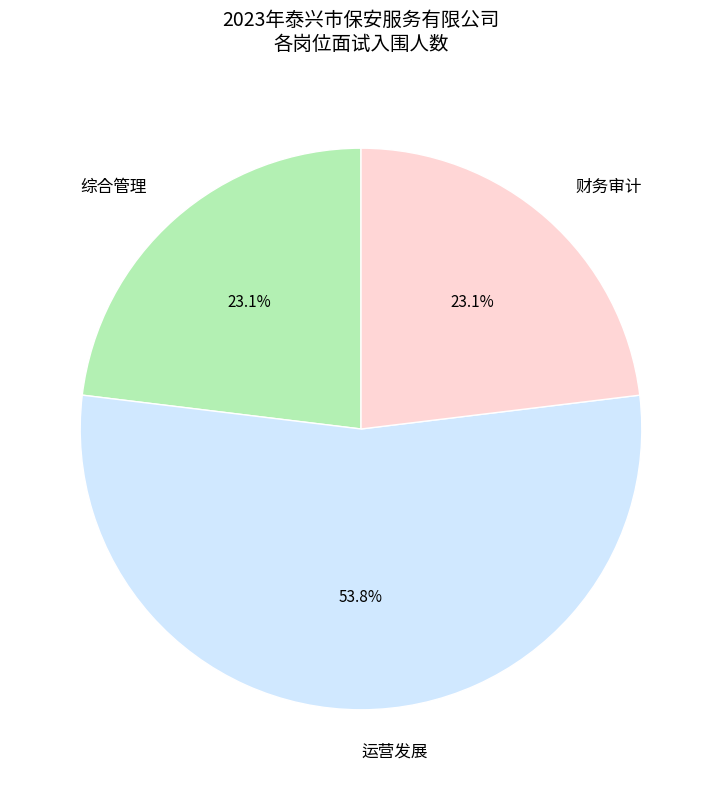

Count the number of slices in the pie.

3